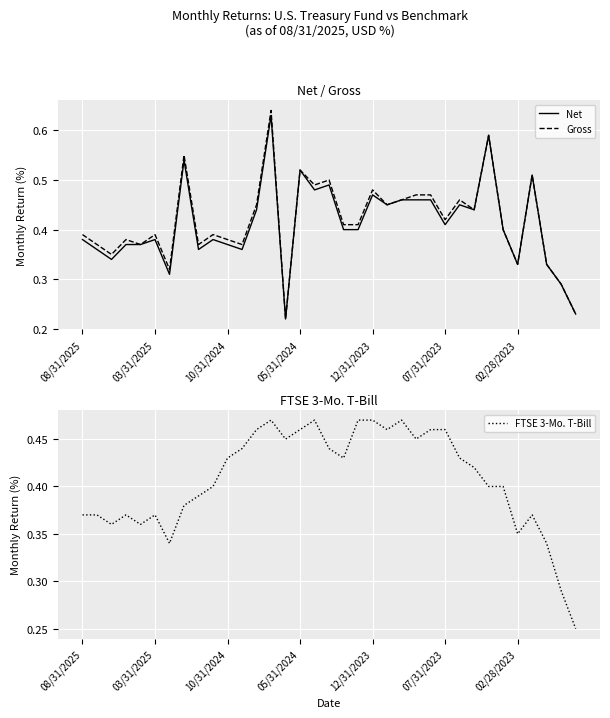

How many interior local valleys does the Gross series have?

11